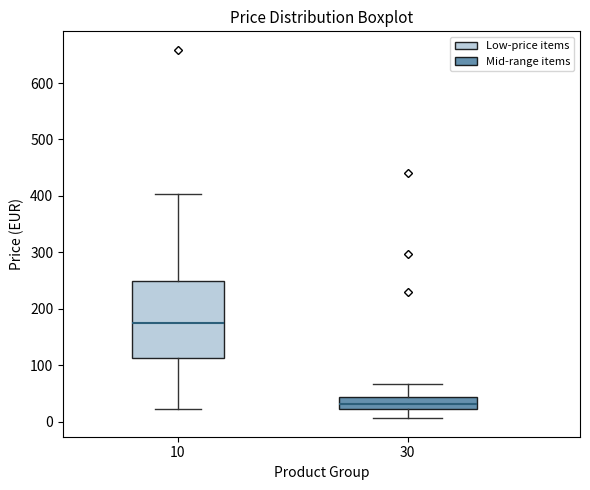

Where does the upper whisker of the box at x = 30 end on the y-axis? The values are not printed on the chart, so give them approximately, as read against the axis.

70